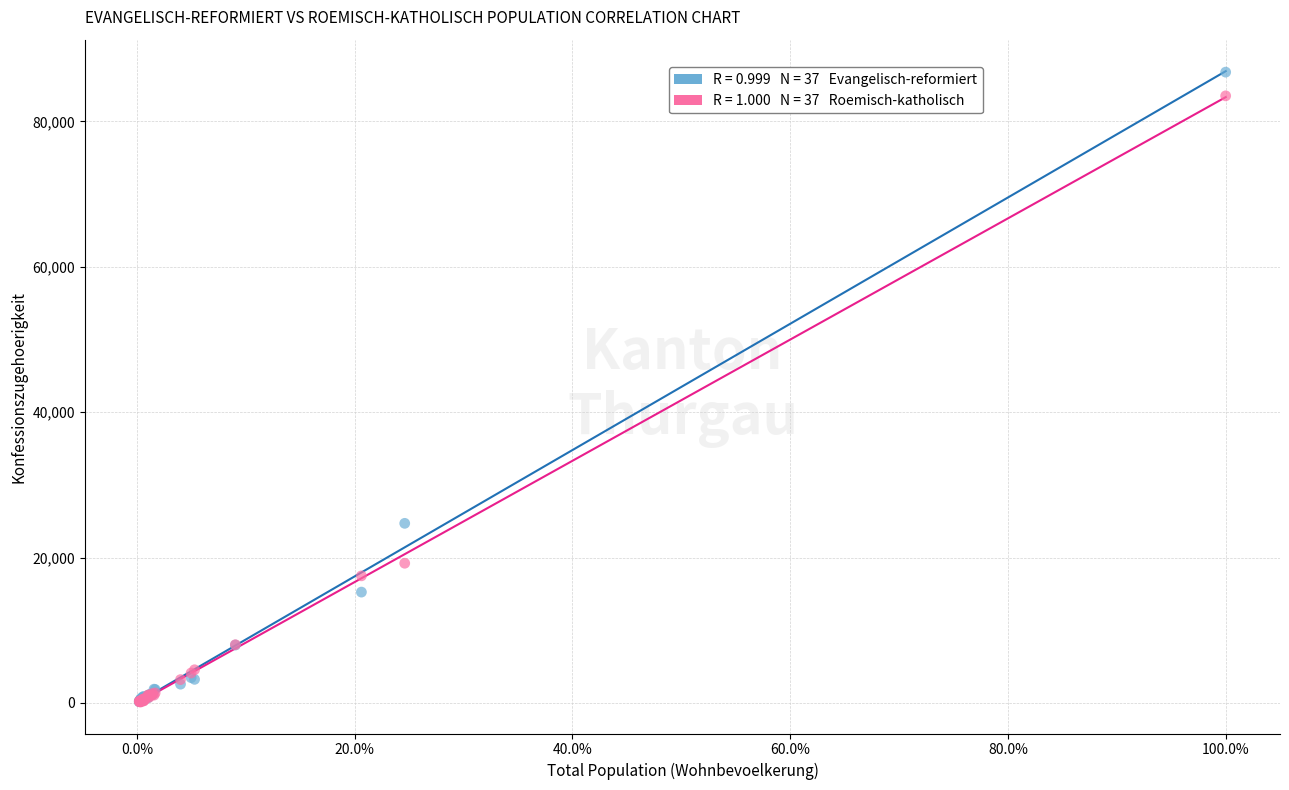

Across all series, what Y value is closest to 43460?

24709